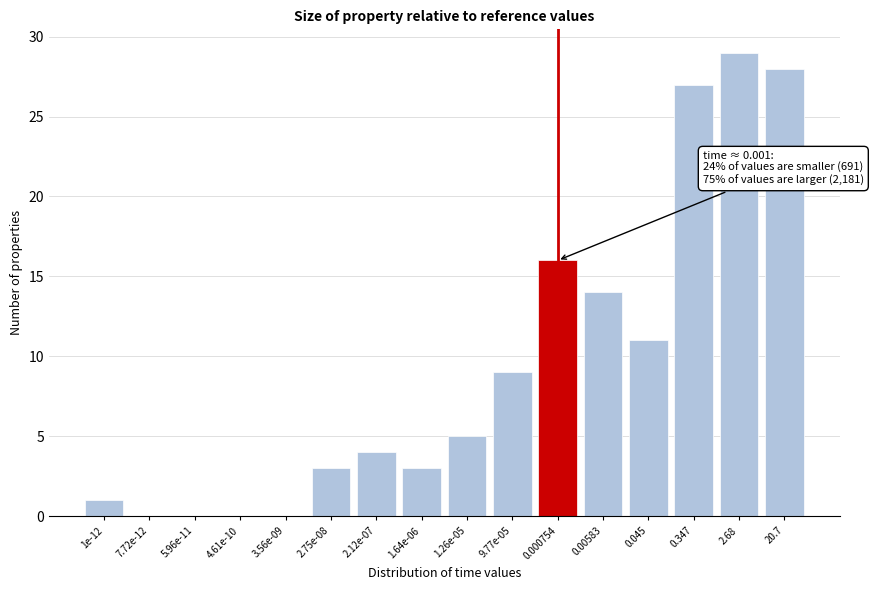

Reading right to left, list all the values displayed in this chart.

20.7=28	2.68=29	0.347=27	0.045=11	0.00583=14	0.000754=16	9.77e-05=9	1.26e-05=5	1.64e-06=3	2.12e-07=4	2.75e-08=3	3.56e-09=0	4.61e-10=0	5.96e-11=0	7.72e-12=0	1e-12=1